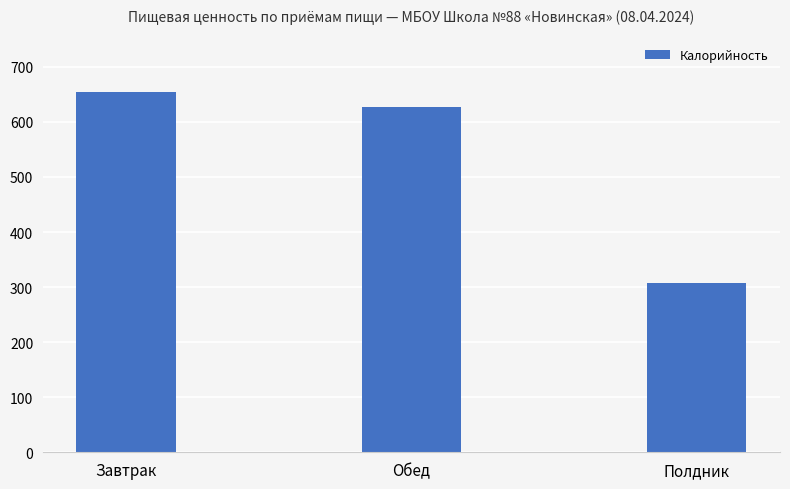

List the labels in order of value, smallest first.

Полдник, Обед, Завтрак